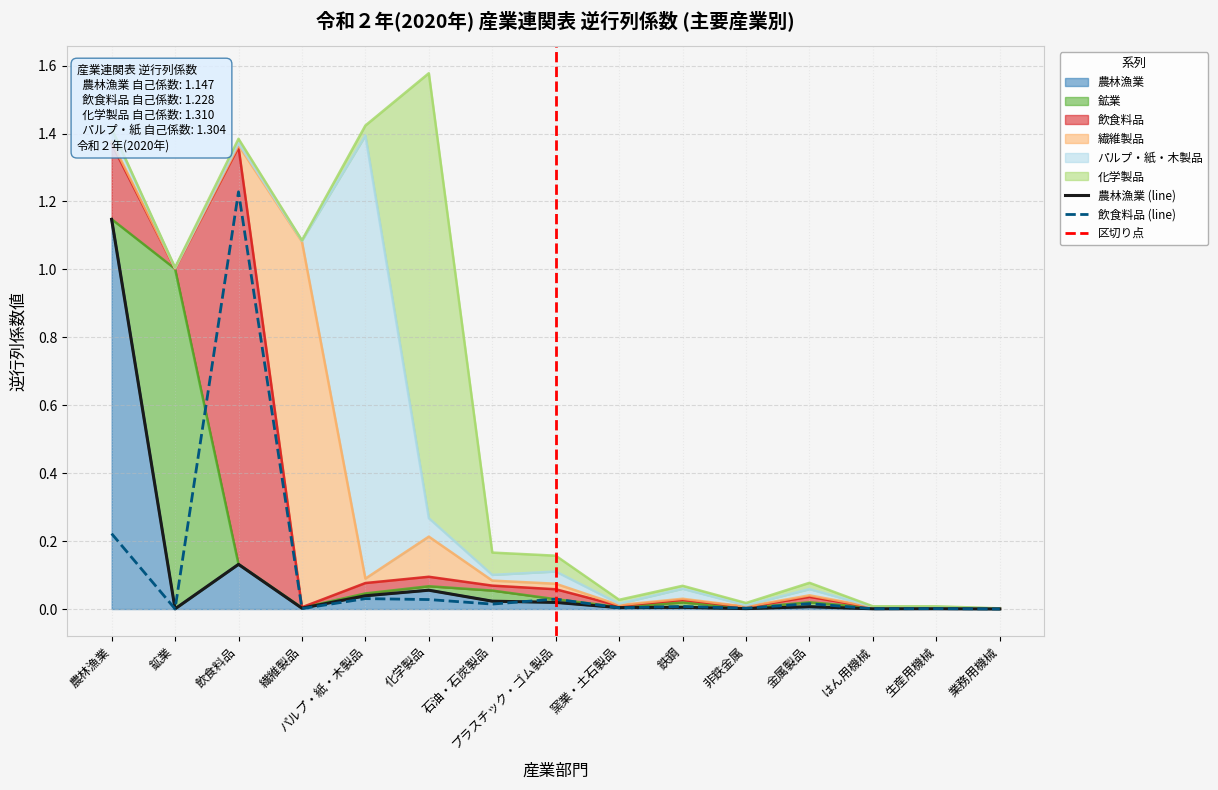

What is the spread (max minus min) of values at 飲食料品?

1.2